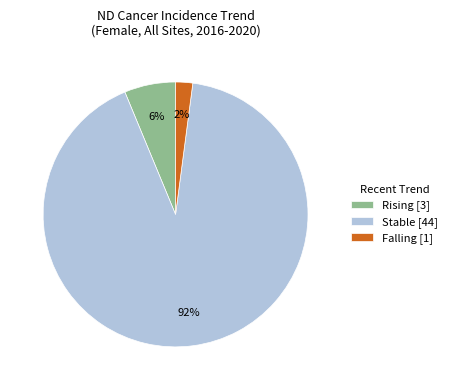

To the nearest percent, what is the difference between the Falling [1] and Rising [3] slice percentages?

4%